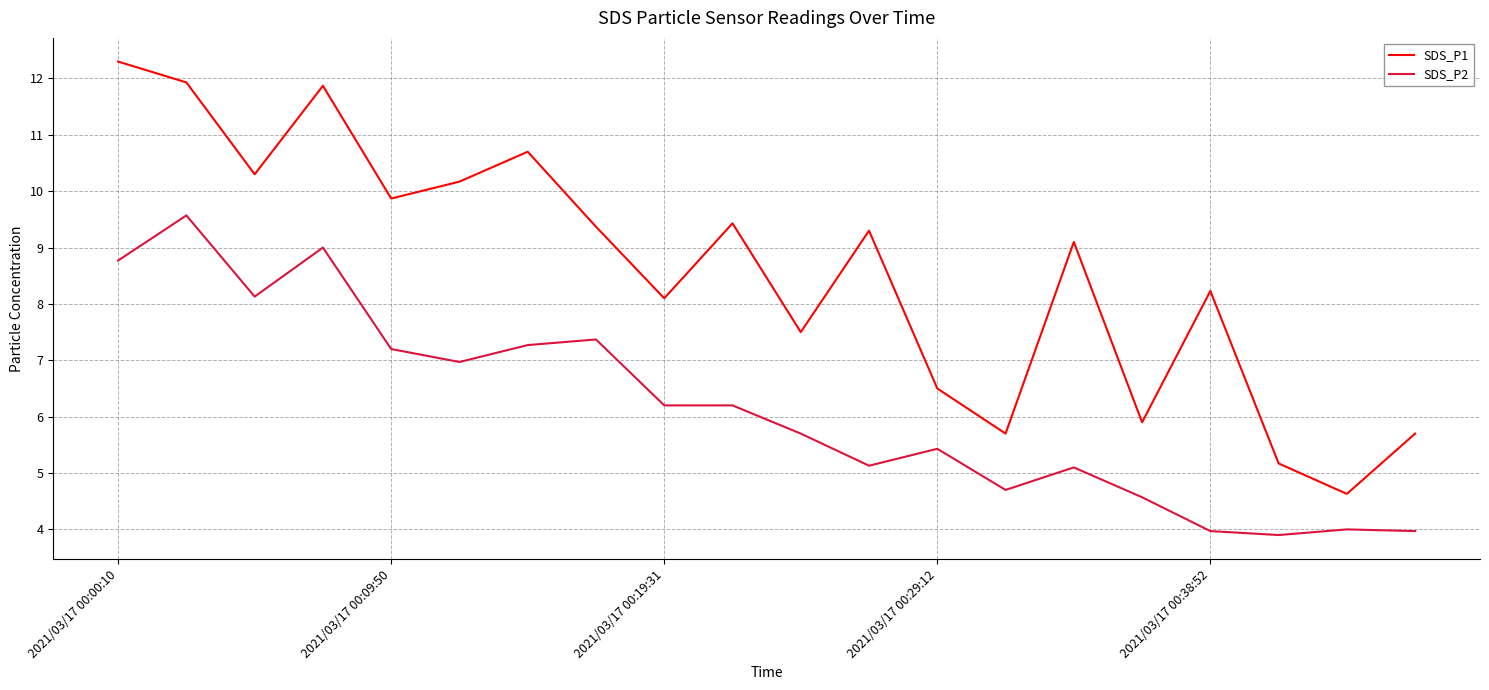

Rank the series by their average value, from highest to lowest.

SDS_P1, SDS_P2